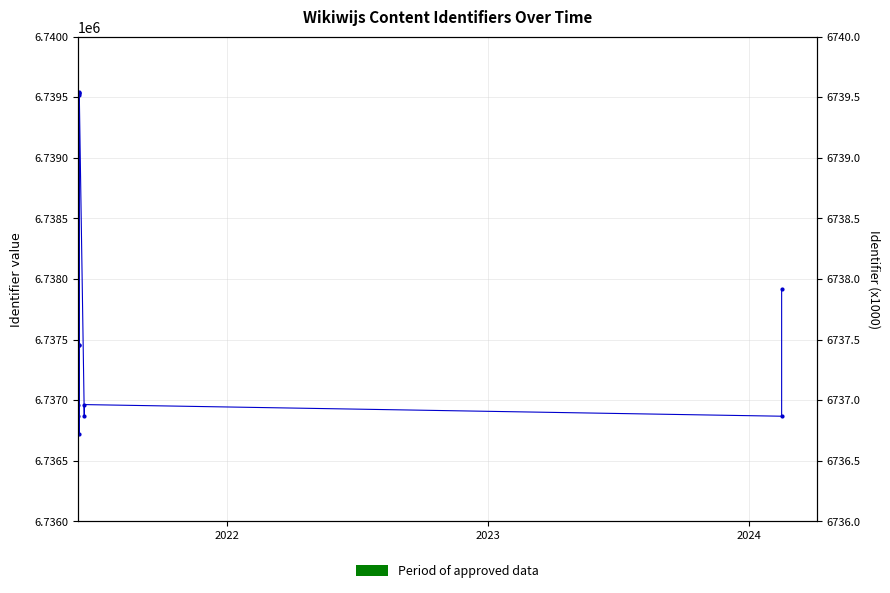

Reading right to left, list all the values displayed in this chart.

6737915	6736868	6736964	6736867	6739540	6739538	6737454	6739522	6739535	6736720	6737459	6736961	6736871